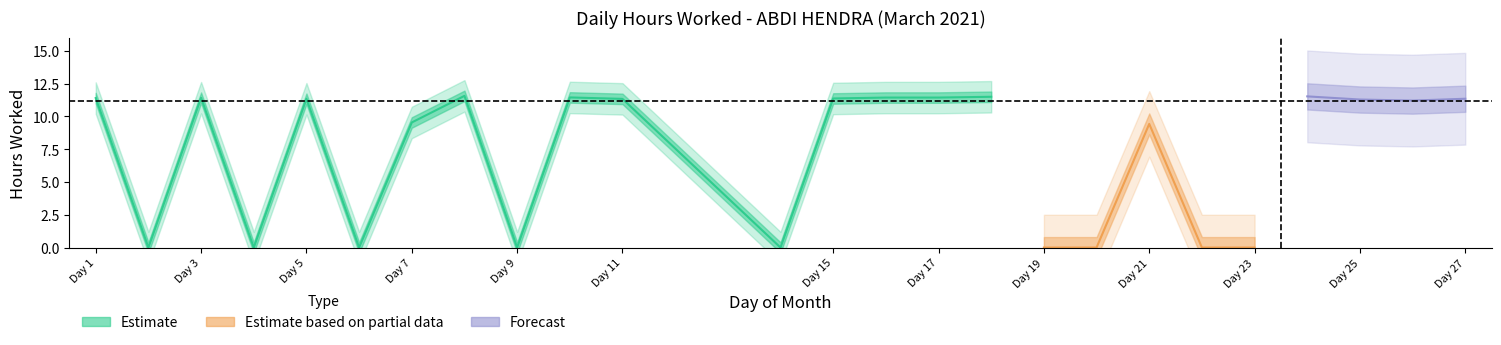

What is the value of the 13th point from the left?

11.4